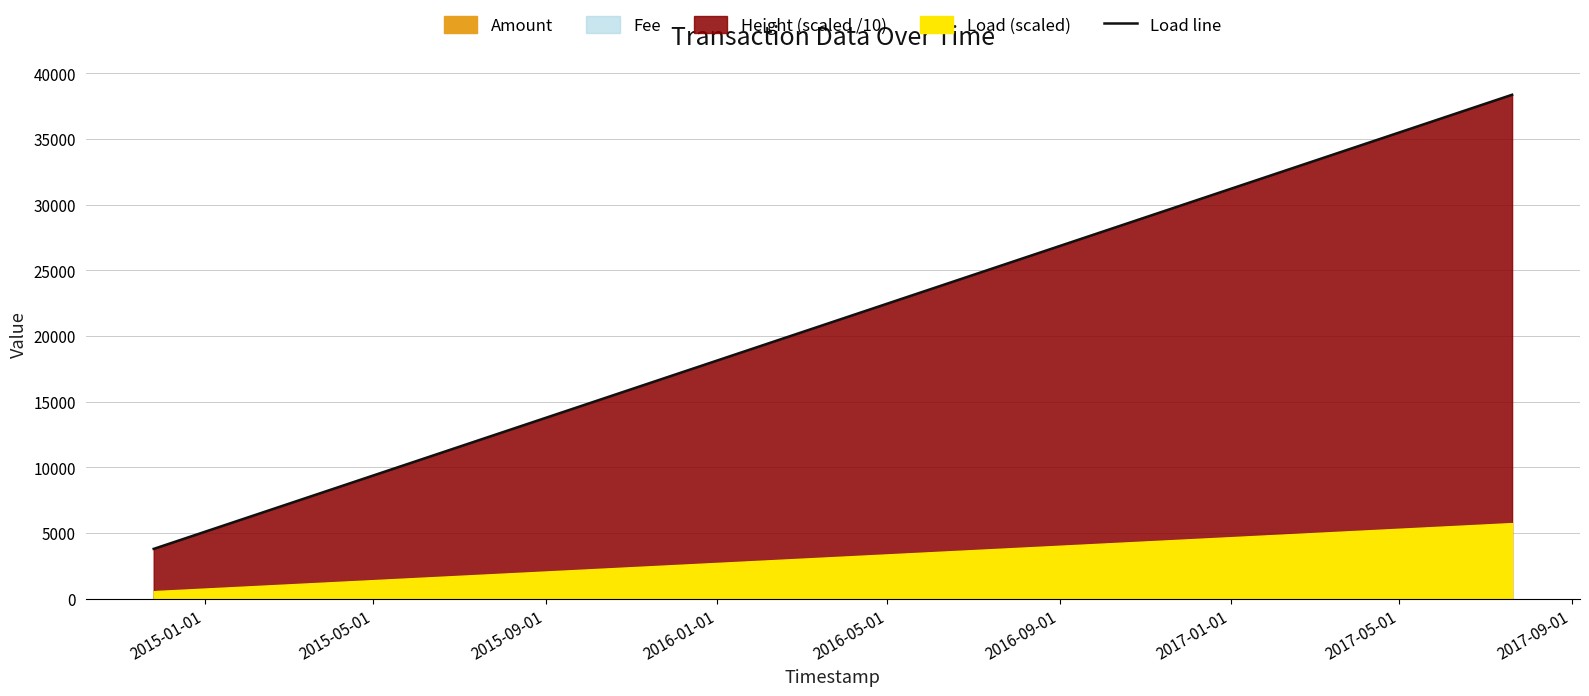

What is the minimum value for Load line?

3792.0